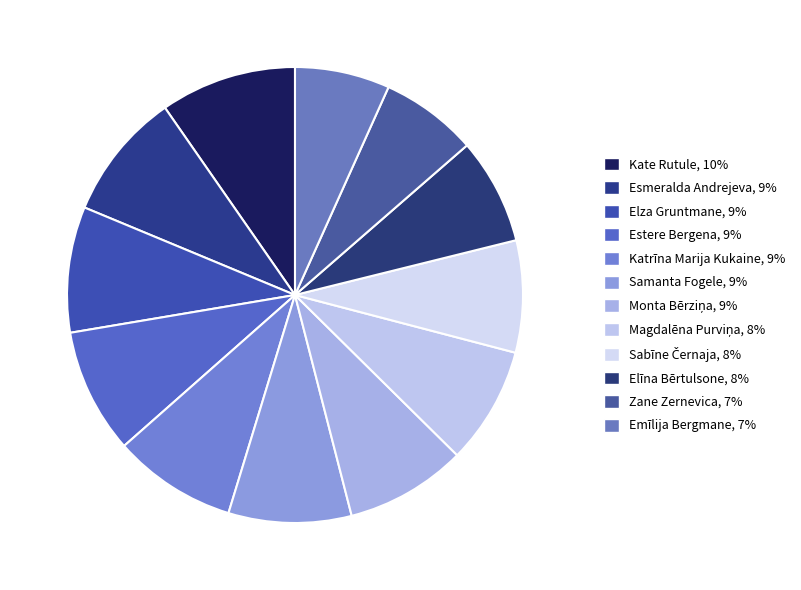

To the nearest percent, what percentage of the pie is Elza Gruntmane?

9%